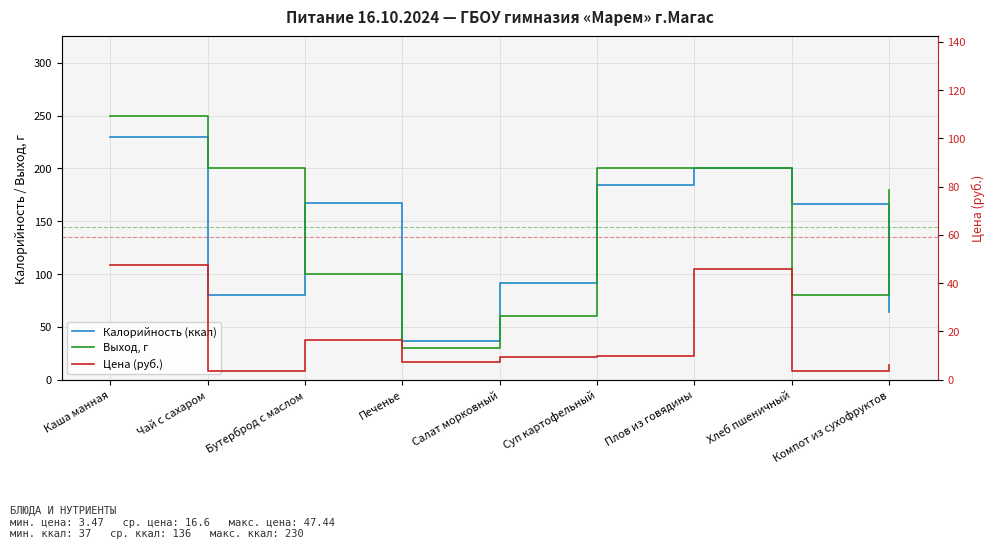

What is the sum of all Выход, г values?

1300.0